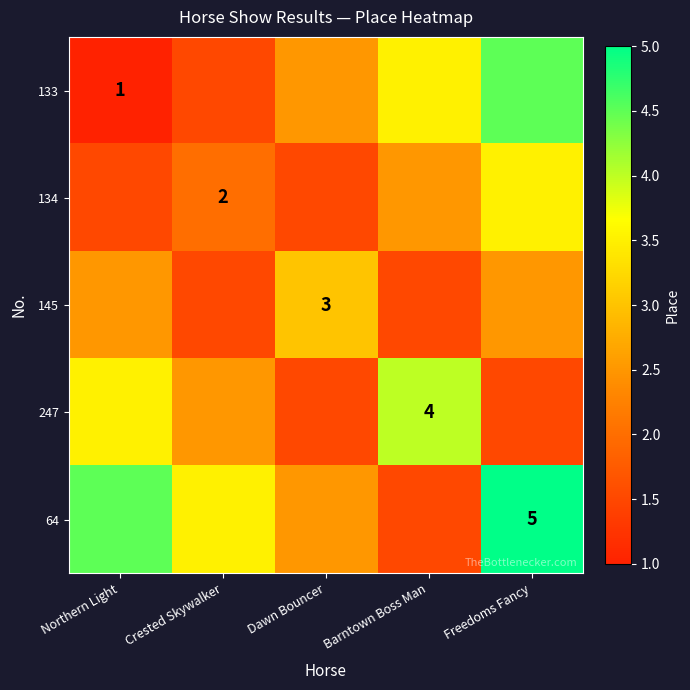

How many series are shown in this chart?

5